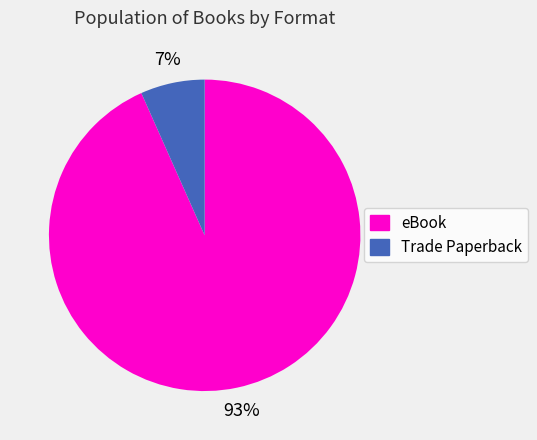

Is the sum of Trade Paperback and eBook greater than half?

Yes